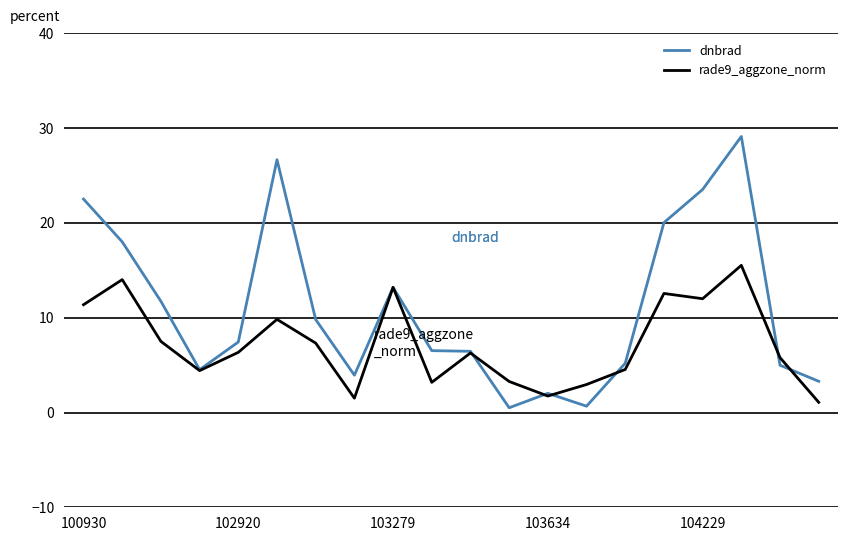

Which series has the largest total across all categories?

dnbrad